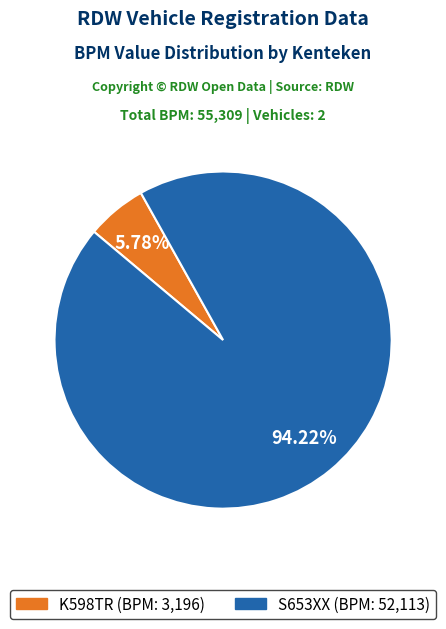

What percentage is NOT represented by K598TR?

94.2%